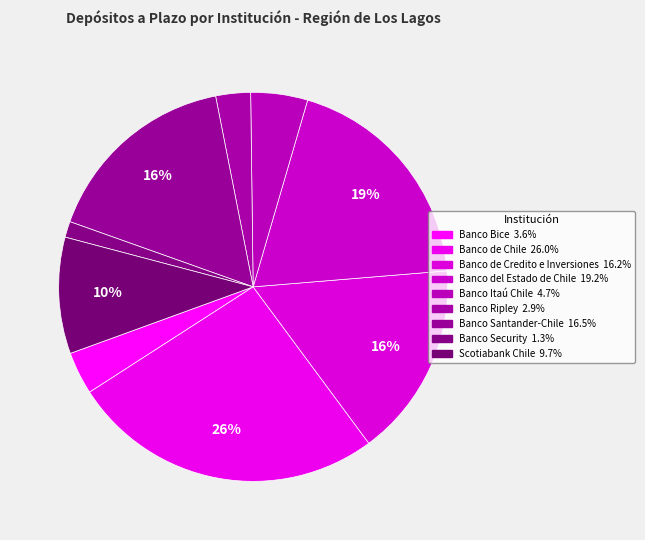

Count the number of slices in the pie.

9